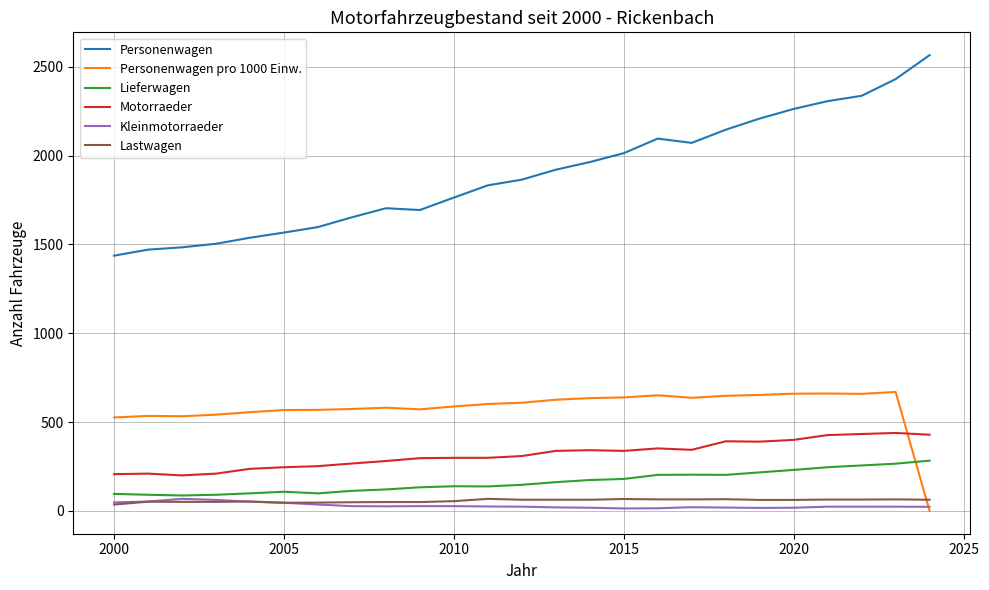

In Personenwagen pro 1000 Einw., how many points are lower than both neighbors (excluding endpoints)?

4